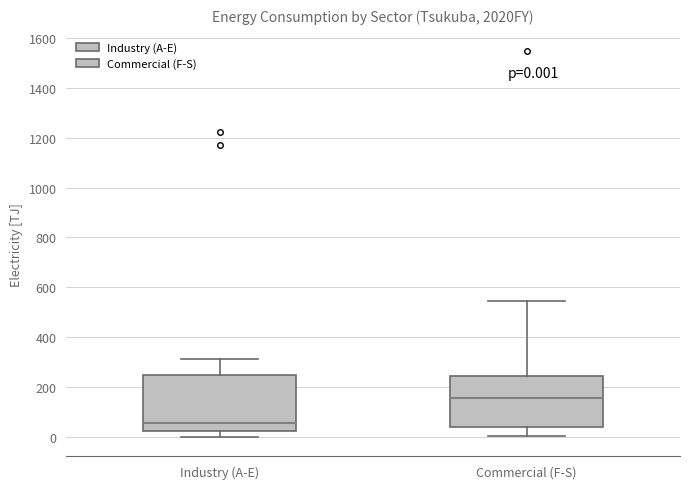

Which box has the lowest median line?

Industry (A-E)